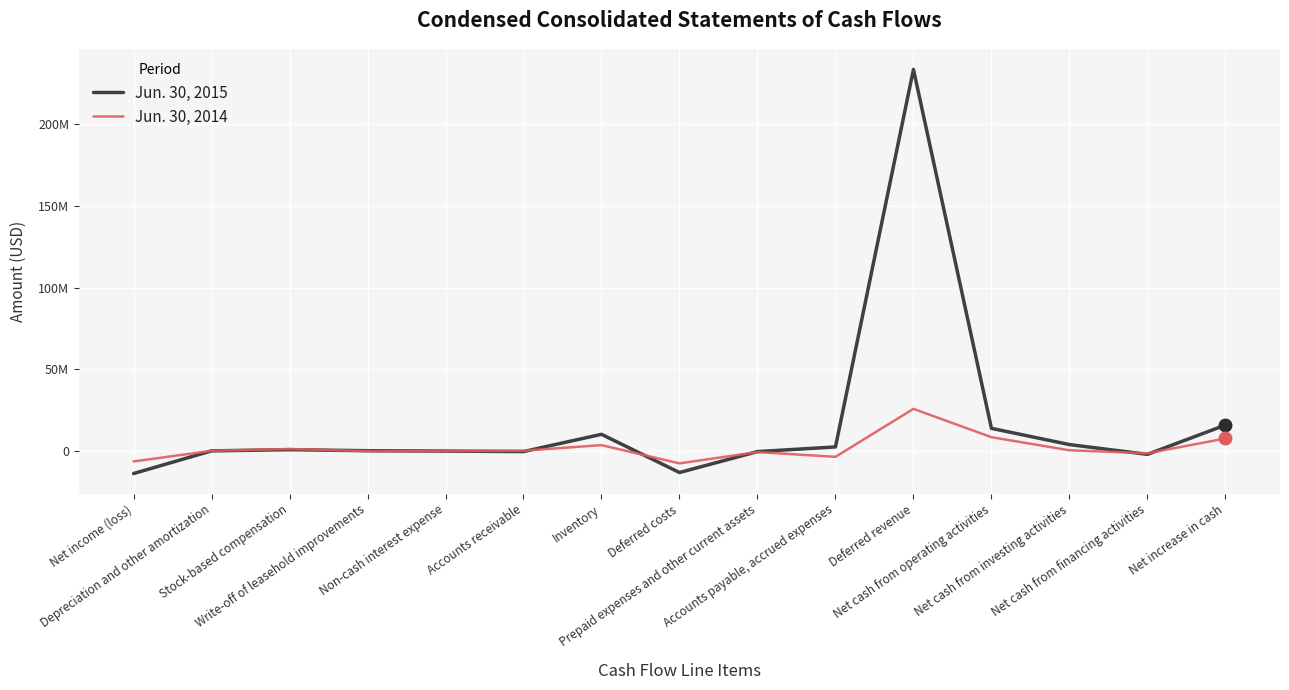

Which series changed the most between Depreciation and other amortization and Non-cash interest expense?

Jun. 30, 2014